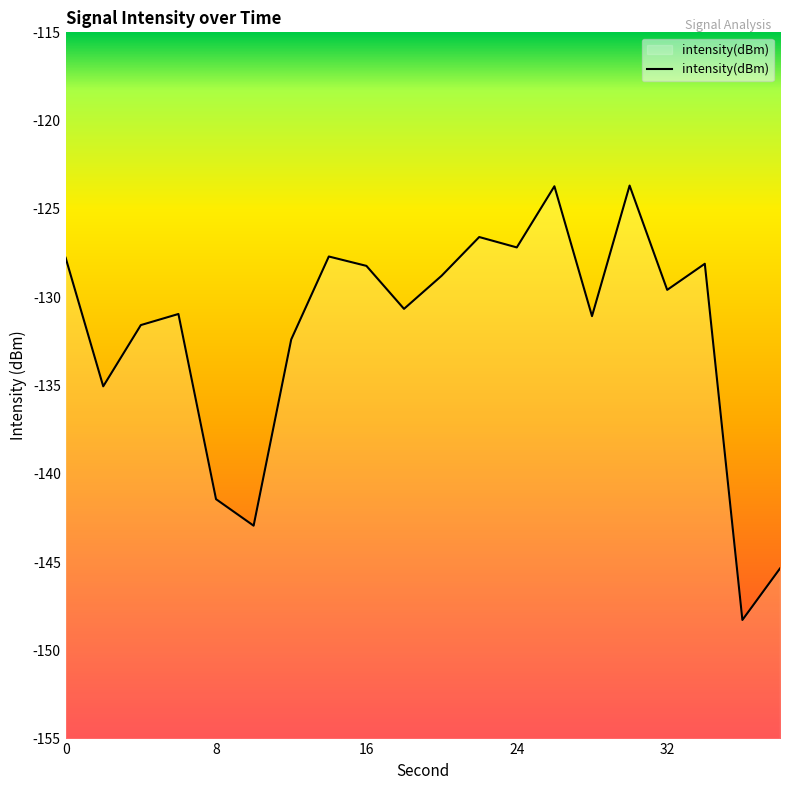

Reading left to right, extract all data points from this chart.

-127.8	-135.0	-131.6	-131.0	-141.4	-142.9	-132.4	-127.7	-128.2	-130.7	-128.8	-126.6	-127.2	-123.7	-131.1	-123.7	-129.6	-128.1	-148.3	-145.4